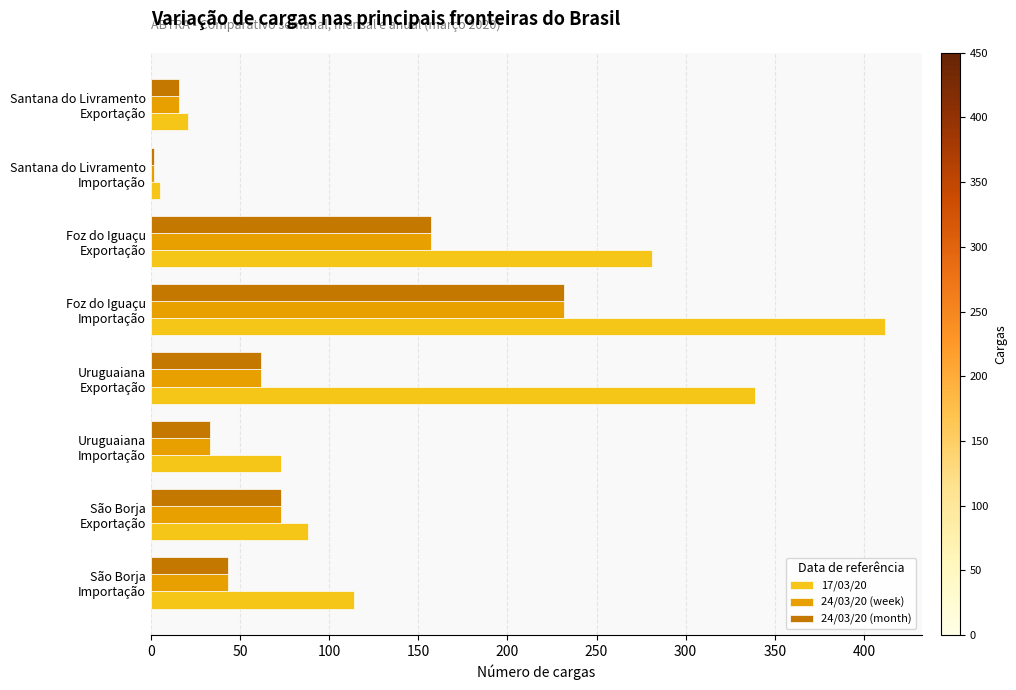

At how many categories does at least one series exceed 131?

3